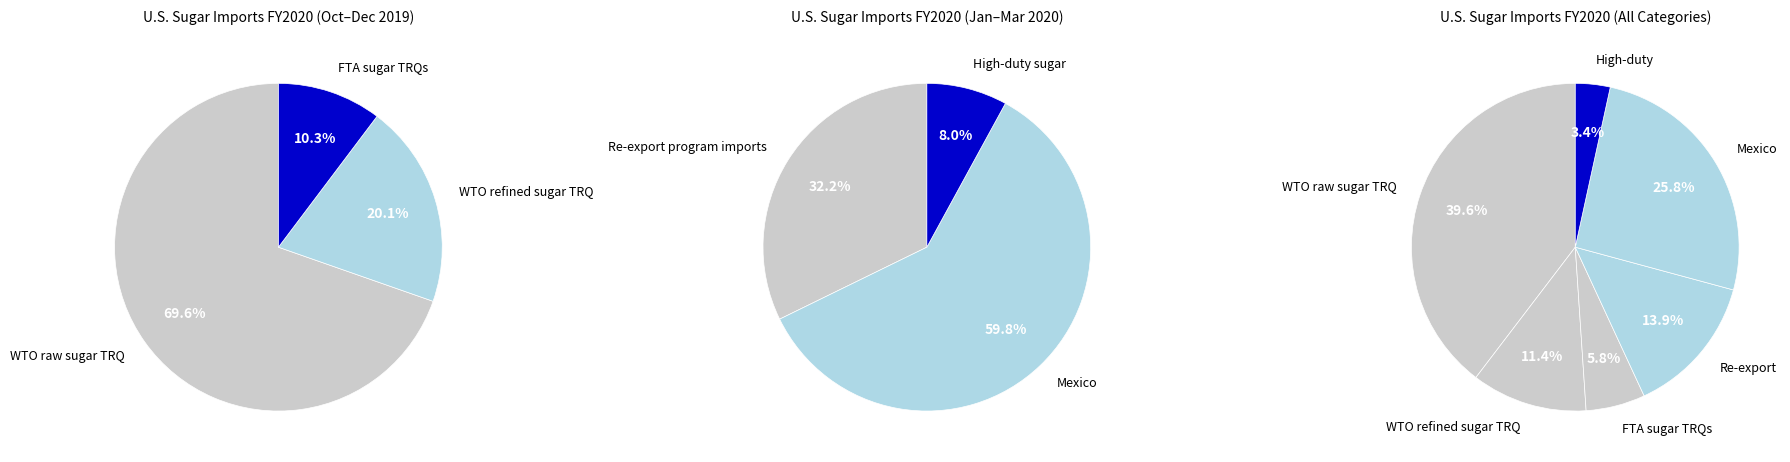

Does Re-export program imports account for over 50% of the chart?

No